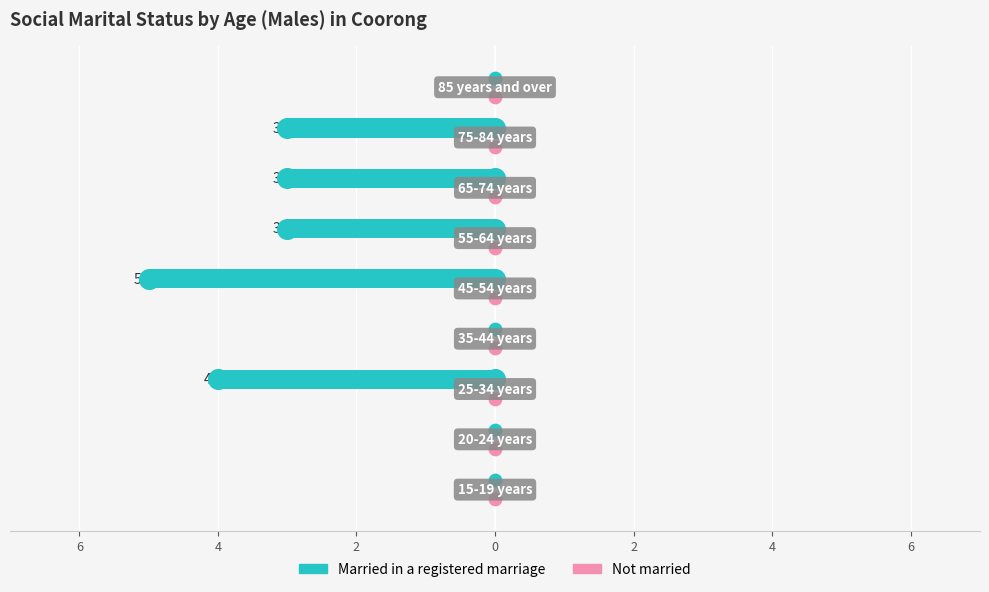

At how many categories does at least one series exceed -1?

9